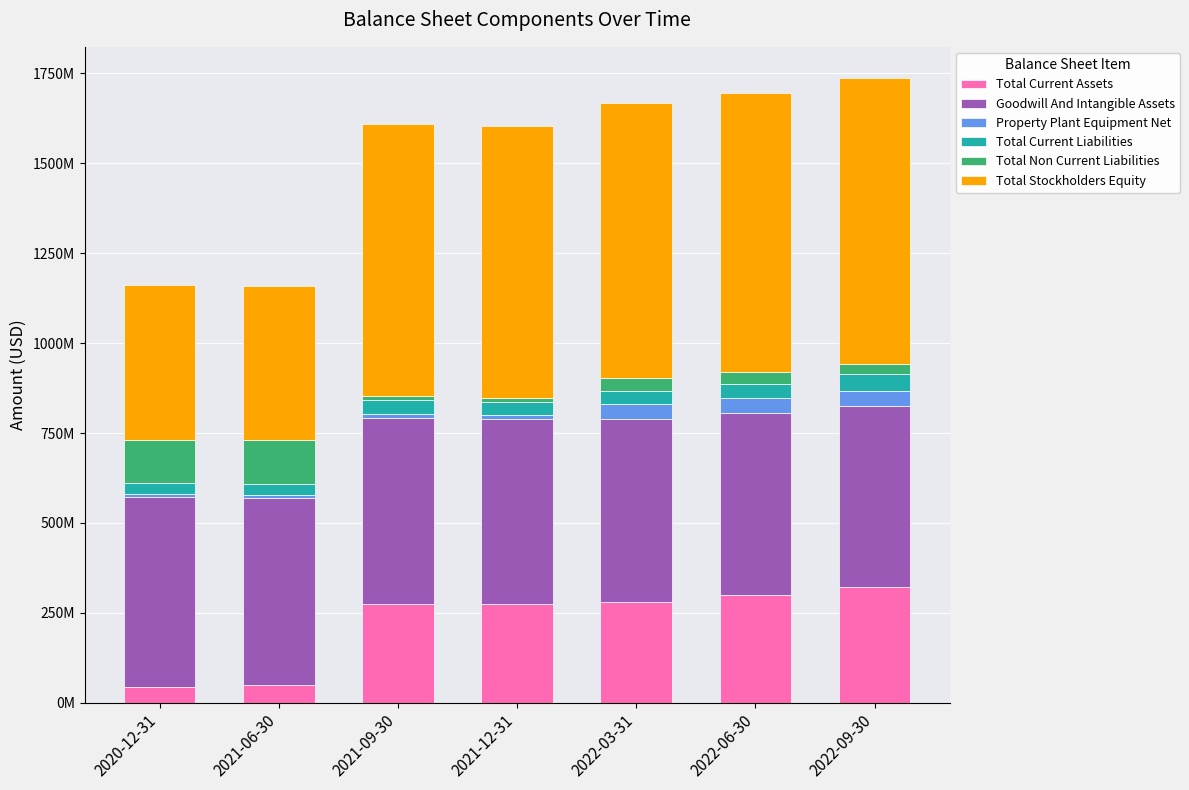

What is the lowest value of the Total Current Assets series?

43913000